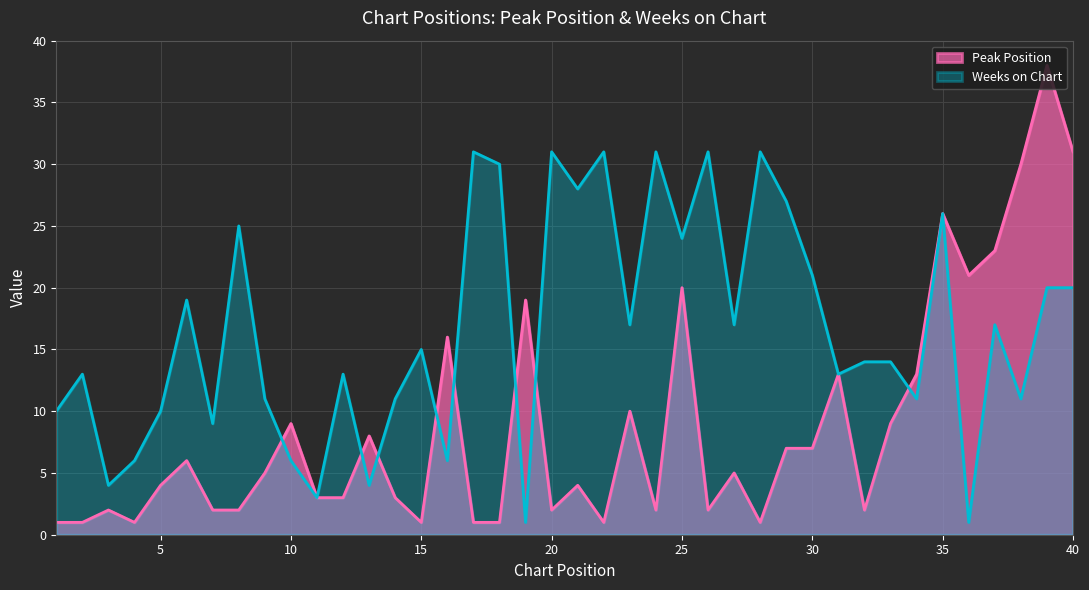

List the series in order of their peak value, highest first.

Peak Position, Weeks on Chart